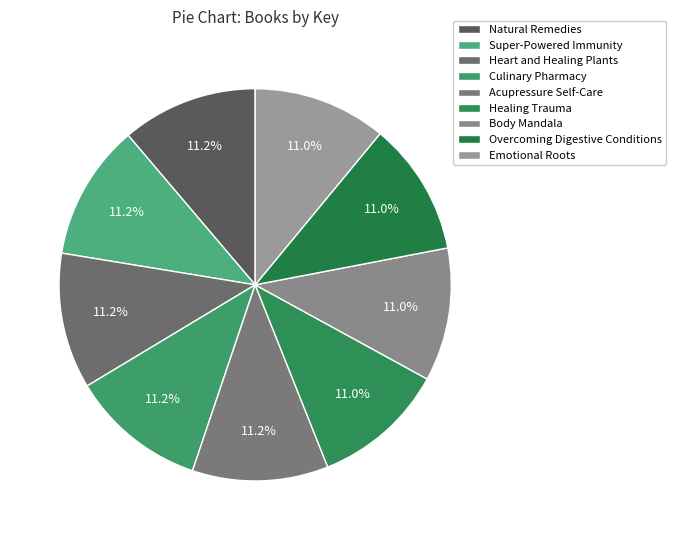

Count the number of slices in the pie.

9